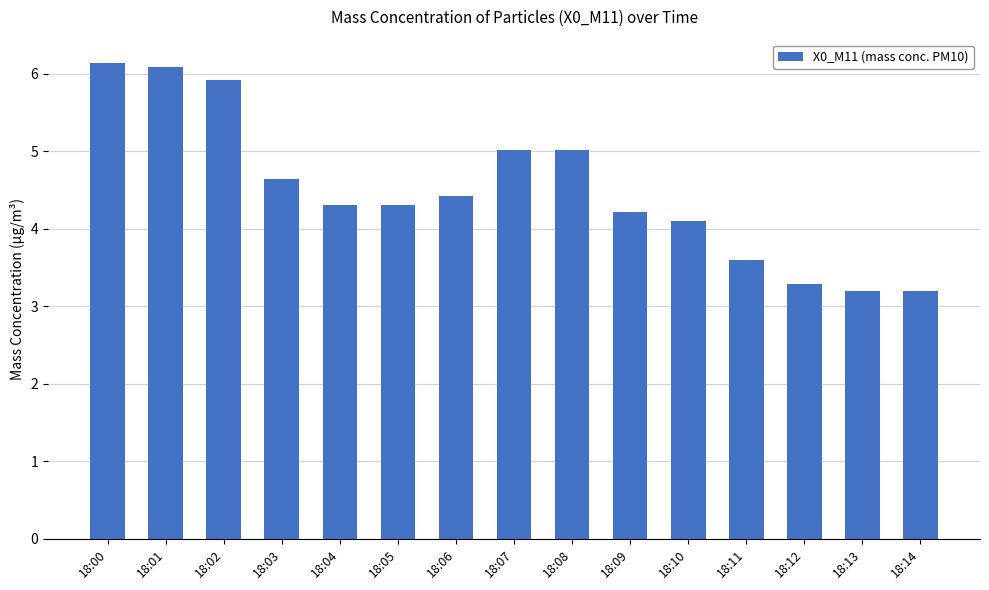

Is it true that the value at 18:02 is 1.6?

False